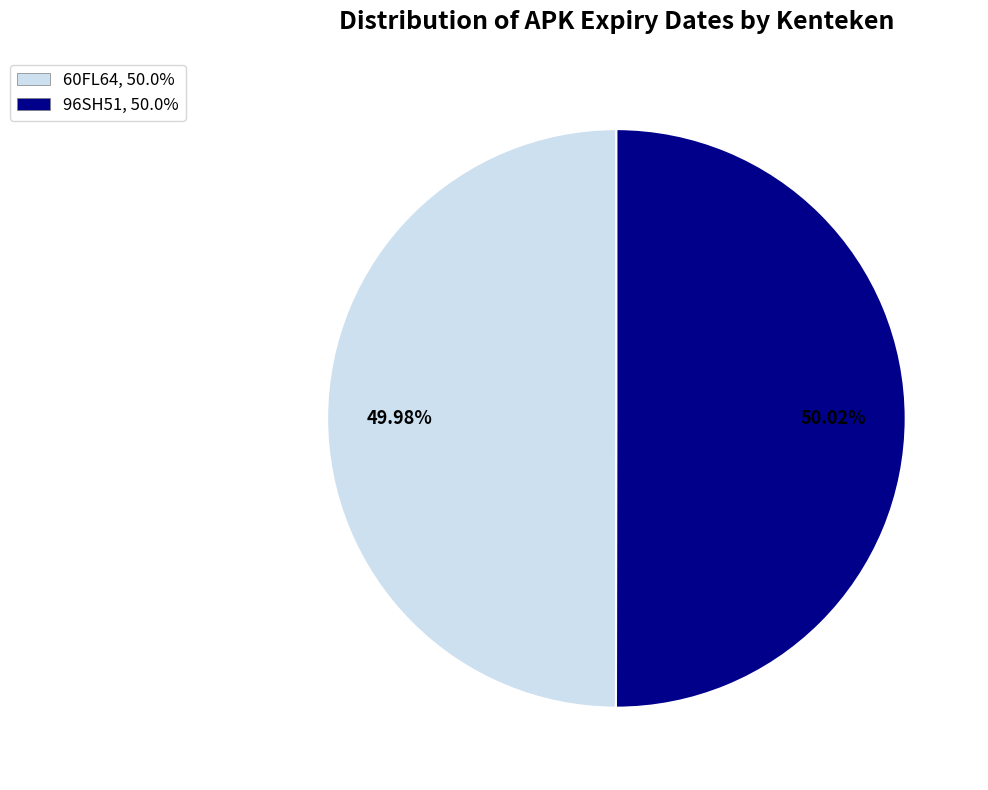

Do 96SH51 and 60FL64 together represent more than half of the pie?

Yes